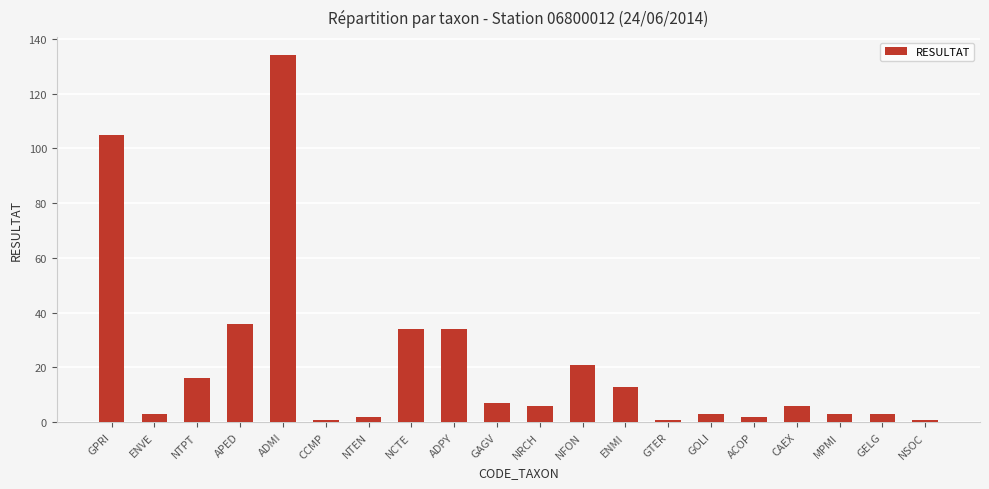

What is the difference between the maximum and minimum values?

133